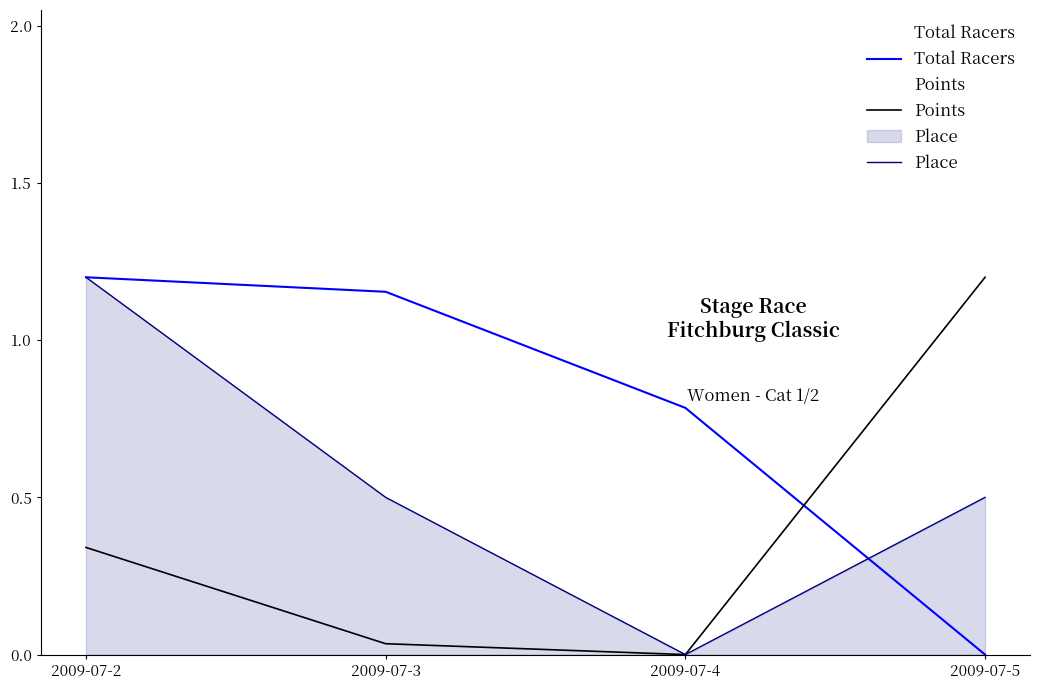

At which label does Points reach its minimum?

2009-07-4